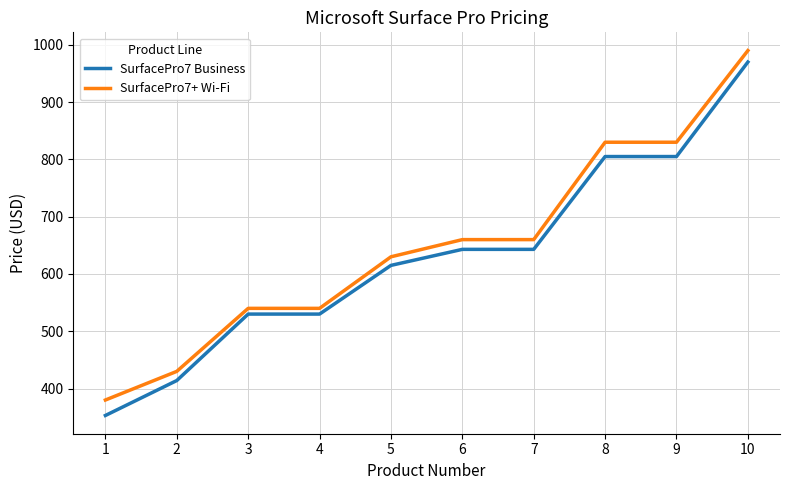

Which series has the largest range (max minus min)?

SurfacePro7 Business